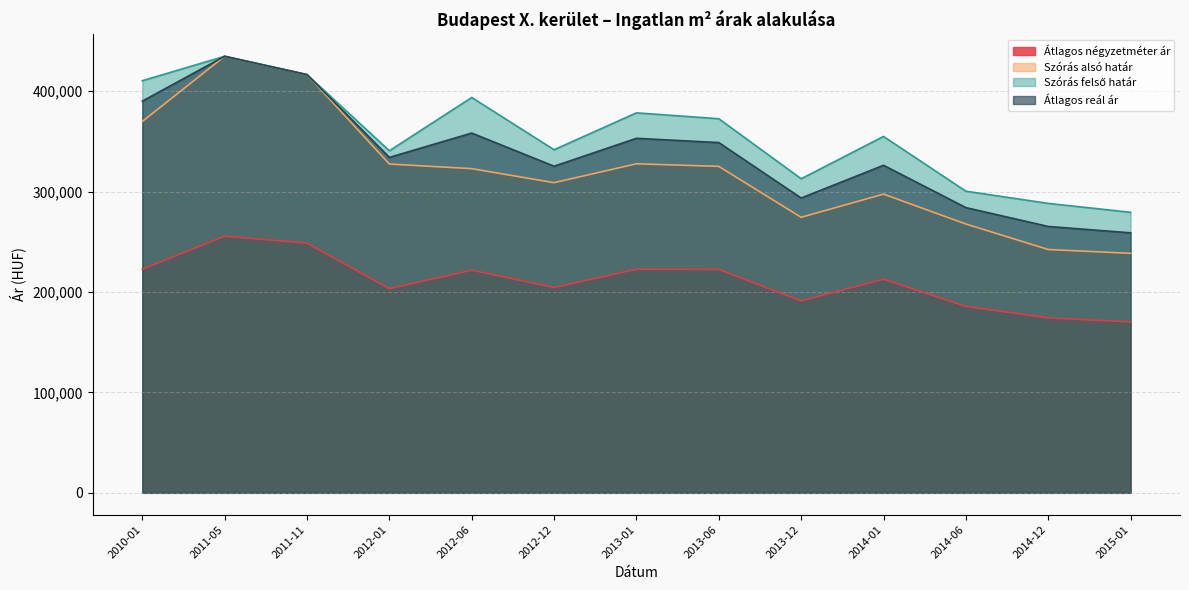

What is the average value of the Szórás felső határ series?

355719